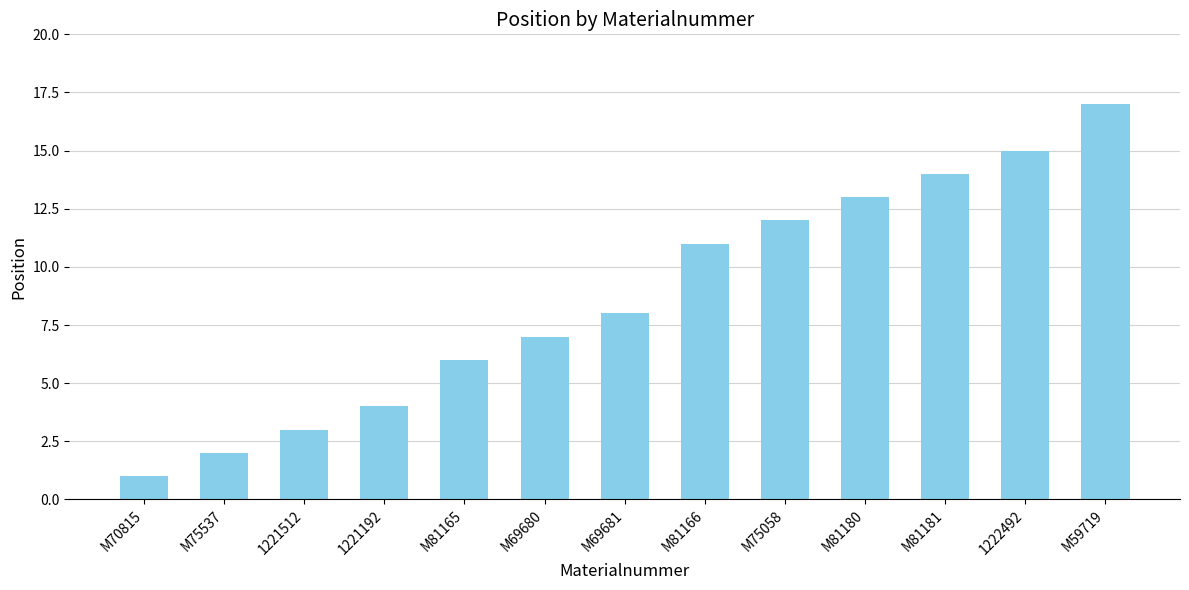

Where is the data nearest to the value 9?

M69681